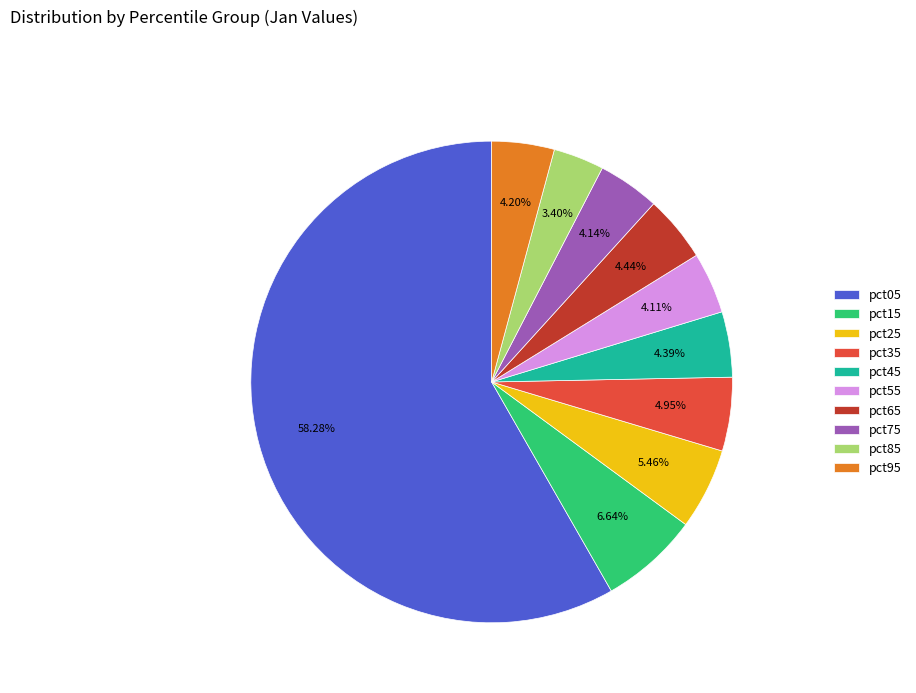

How many slices are in this pie chart?

10